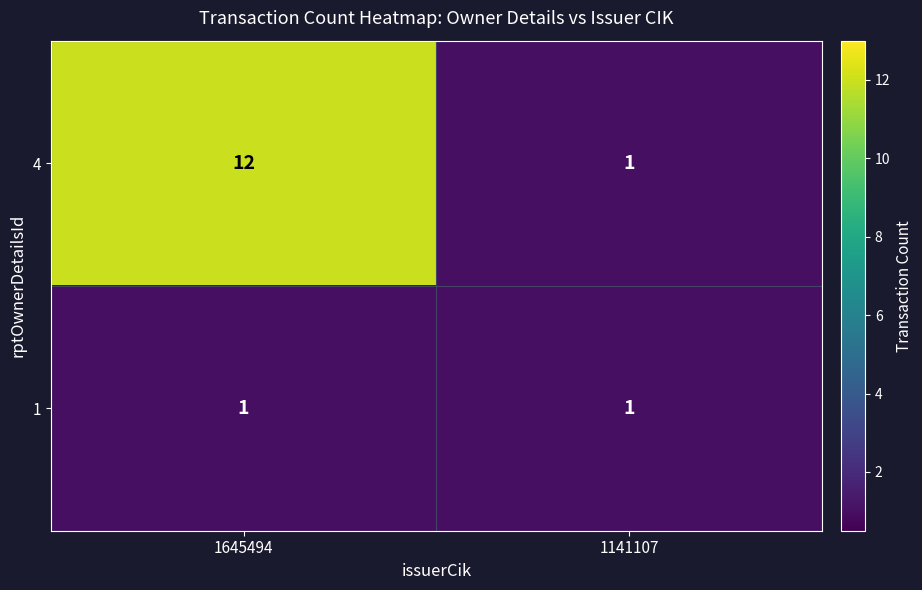

Which category has the highest value across all series?

1645494